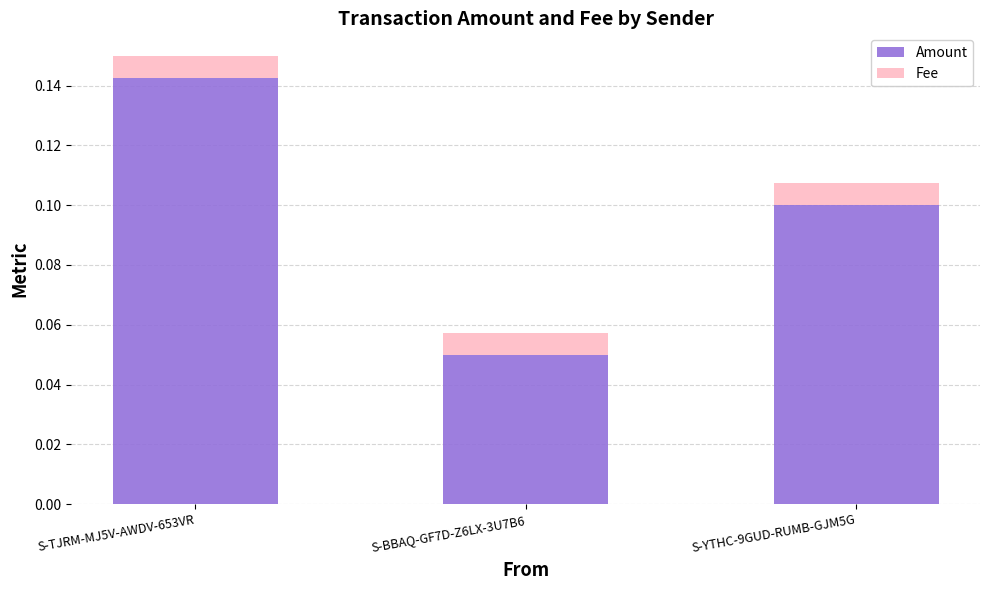

What is the sum of all Amount values?

0.3